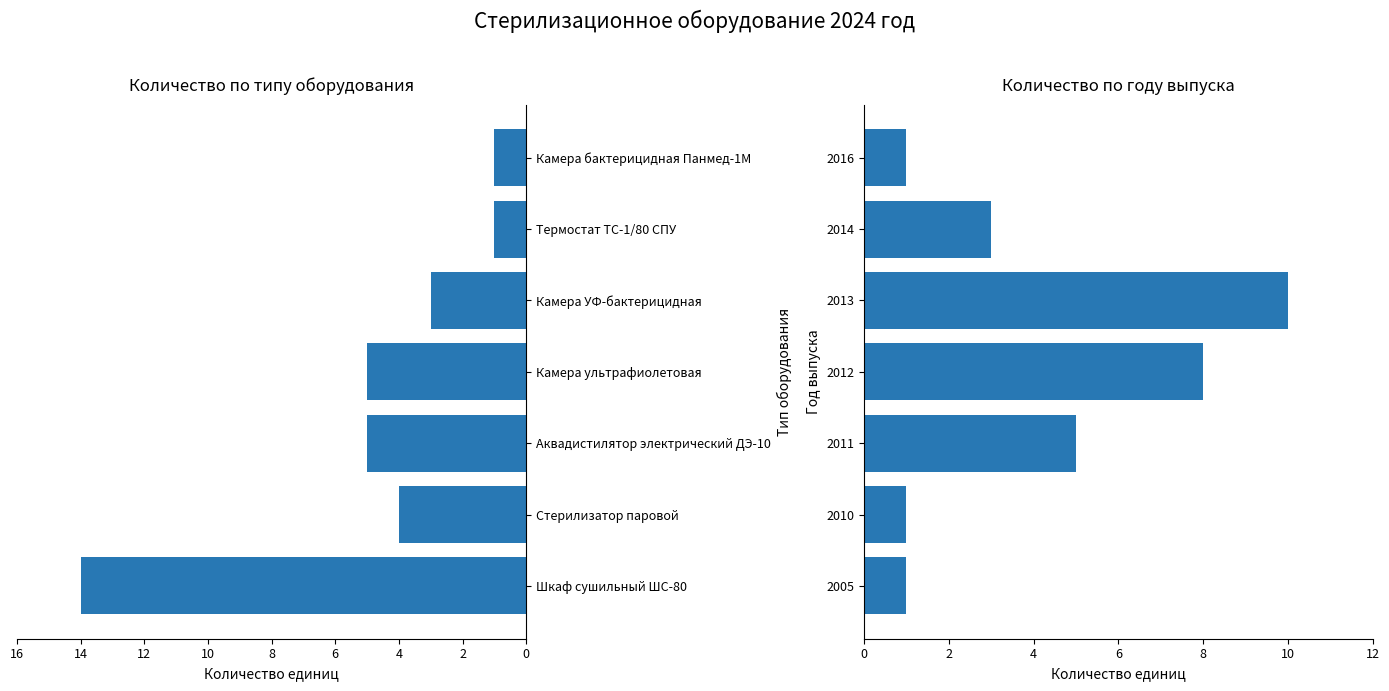

Count the number of data series in this chart.

2